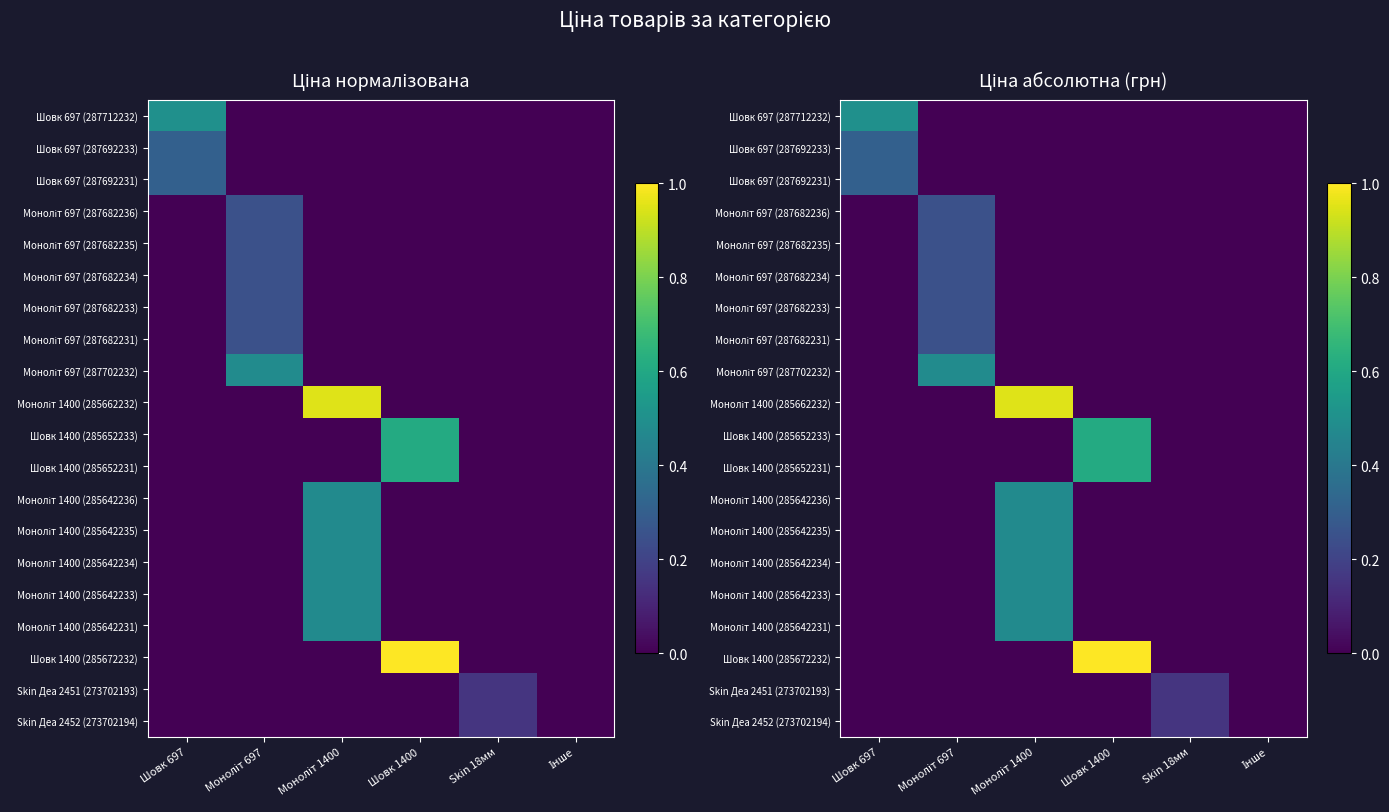

What is the spread (max minus min) of values at Моноліт 697?

0.5